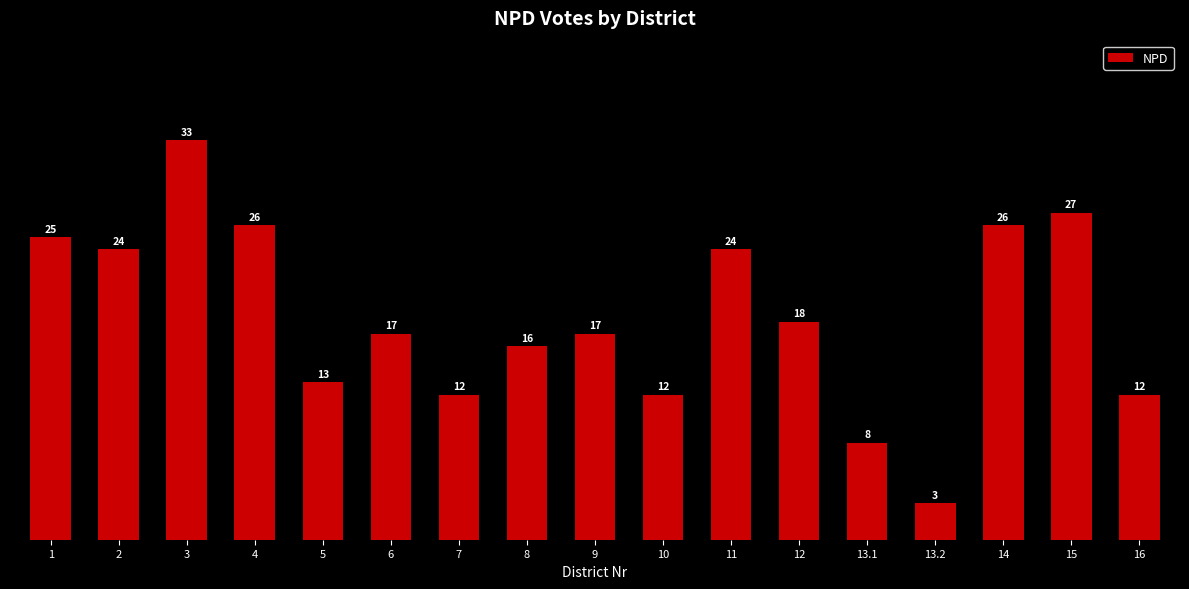

Where is the data nearest to the value 18?

12